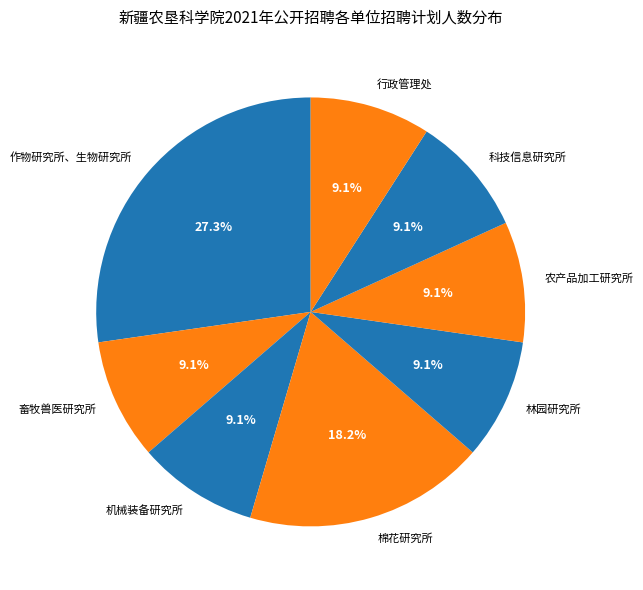

What percentage is the 畜牧兽医研究所 slice, to the nearest percent?

9%